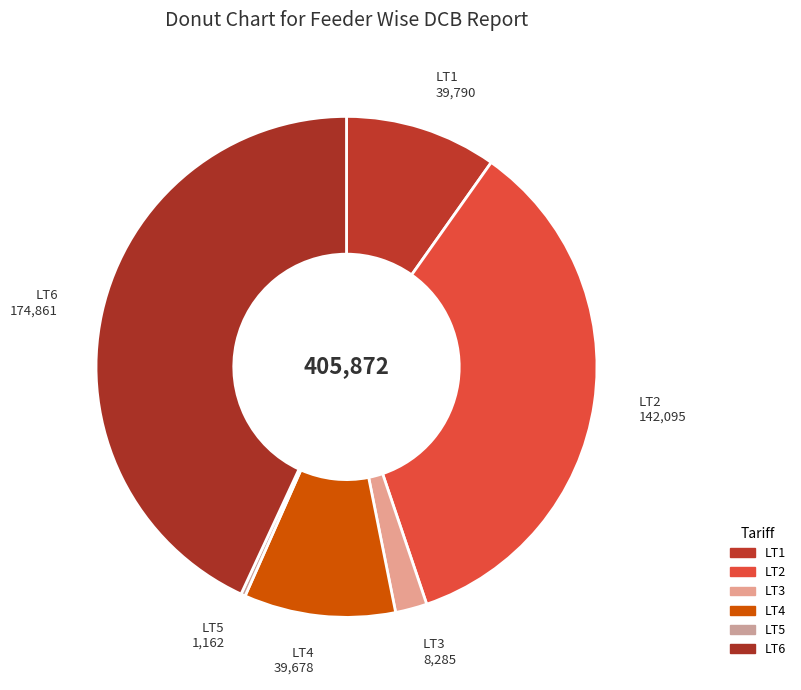

How many slices are in this pie chart?

6